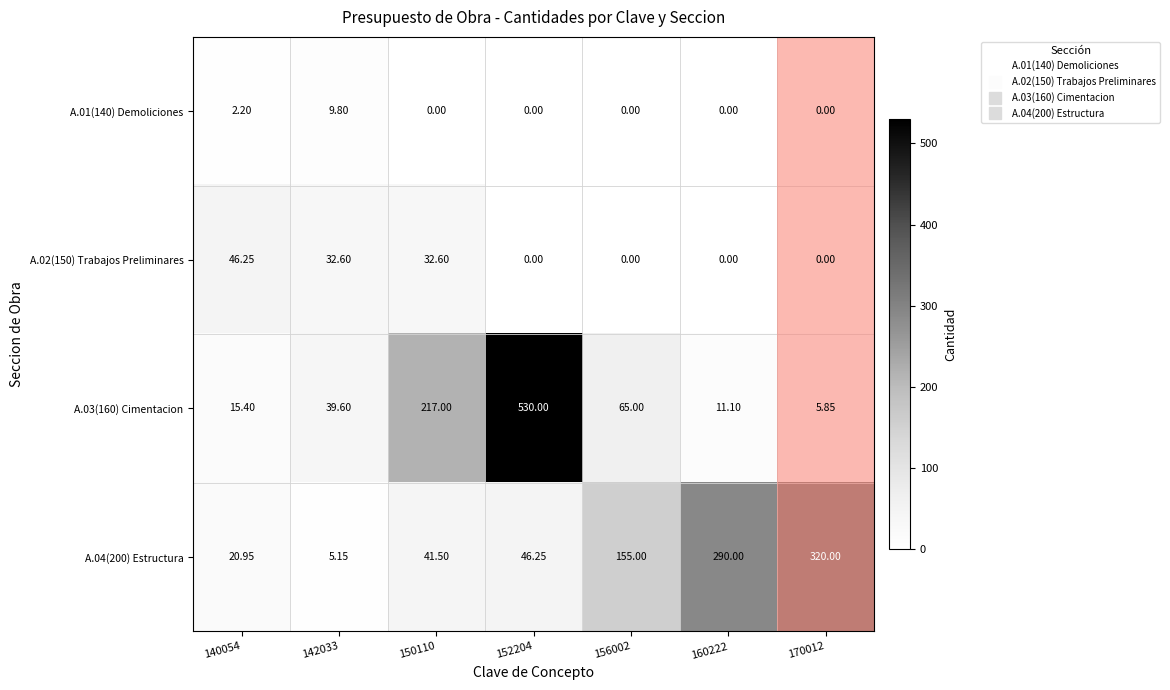

Is the value of A.04(200) Estructura at 160222 greater than the value of A.03(160) Cimentacion at 140054?

Yes